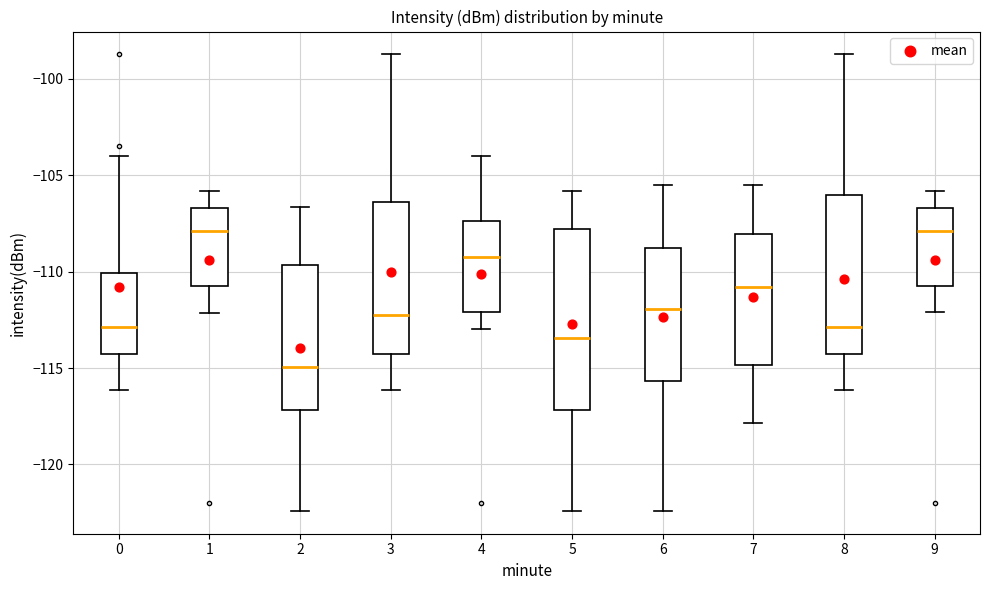

Reading left to right, read every box against the y-axis: the position of its median line, the range the box covers, and the ends of its whiskers. The values are not printed on the chart, so give them approximately, as read against the axis.

0: median -113.0, box -114.5 to -110.0, whiskers -116.0 to -104.0
1: median -108.0, box -110.5 to -106.5, whiskers -112.0 to -106.0
2: median -115.0, box -117.0 to -109.5, whiskers -122.5 to -106.5
3: median -112.0, box -114.5 to -106.5, whiskers -116.0 to -98.5
4: median -109.0, box -112.0 to -107.5, whiskers -113.0 to -104.0
5: median -113.5, box -117.0 to -108.0, whiskers -122.5 to -106.0
6: median -112.0, box -115.5 to -109.0, whiskers -122.5 to -105.5
7: median -111.0, box -115.0 to -108.0, whiskers -118.0 to -105.5
8: median -113.0, box -114.5 to -106.0, whiskers -116.0 to -98.5
9: median -108.0, box -110.5 to -106.5, whiskers -112.0 to -106.0